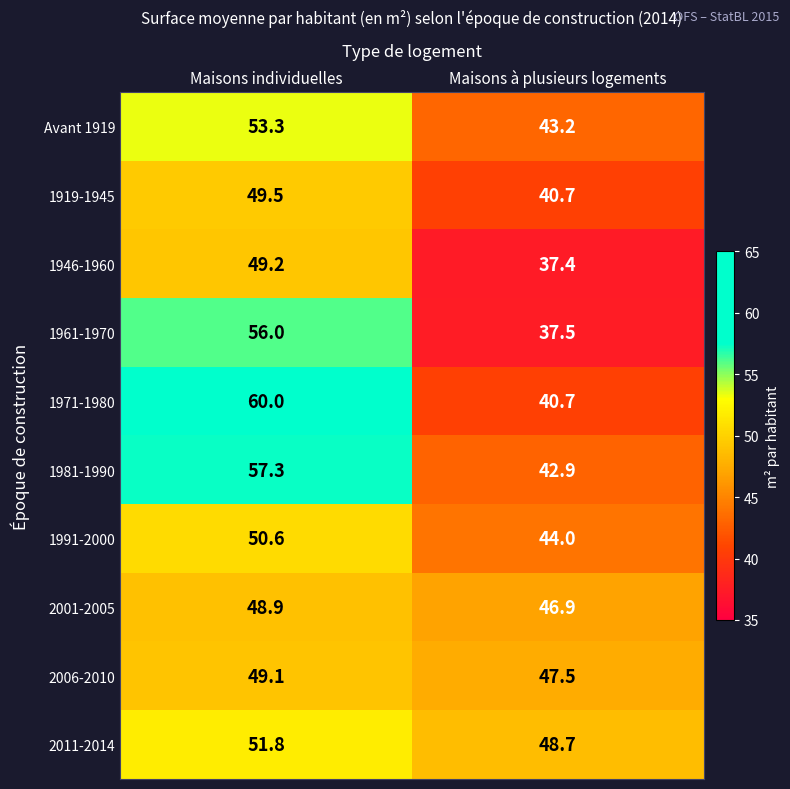

Reading left to right, what are all the values shown in this chart?

Avant 1919: Maisons individuelles=53.3	Maisons à plusieurs logements=43.2
1919-1945: Maisons individuelles=49.5	Maisons à plusieurs logements=40.7
1946-1960: Maisons individuelles=49.2	Maisons à plusieurs logements=37.4
1961-1970: Maisons individuelles=56.0	Maisons à plusieurs logements=37.5
1971-1980: Maisons individuelles=60.0	Maisons à plusieurs logements=40.7
1981-1990: Maisons individuelles=57.3	Maisons à plusieurs logements=42.9
1991-2000: Maisons individuelles=50.6	Maisons à plusieurs logements=44.0
2001-2005: Maisons individuelles=48.9	Maisons à plusieurs logements=46.9
2006-2010: Maisons individuelles=49.1	Maisons à plusieurs logements=47.5
2011-2014: Maisons individuelles=51.8	Maisons à plusieurs logements=48.7